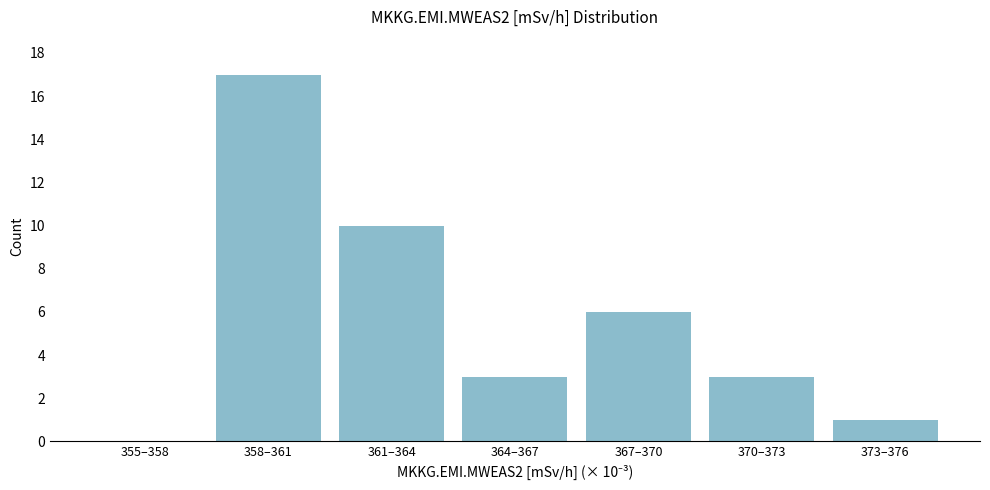

Is it true that the value at 367–370 is 9?

False